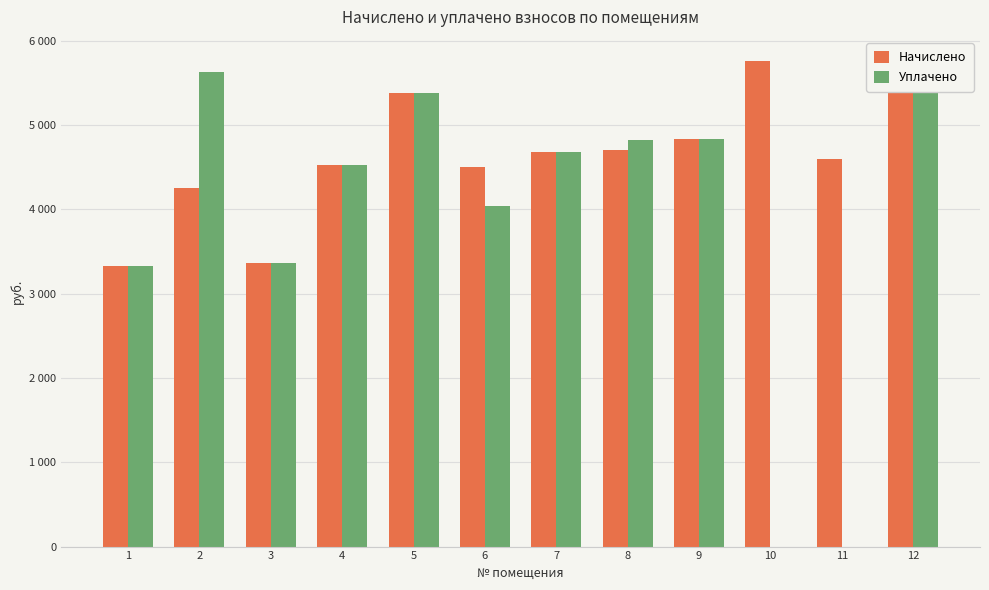

What is the difference between the maximum and second lowest values in the Уплачено series?

5737.0